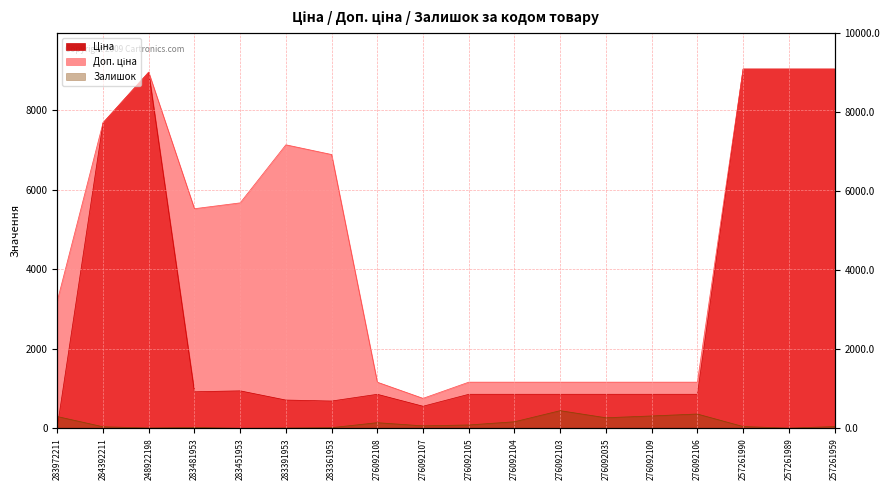

How many distinct data groups are displayed?

3